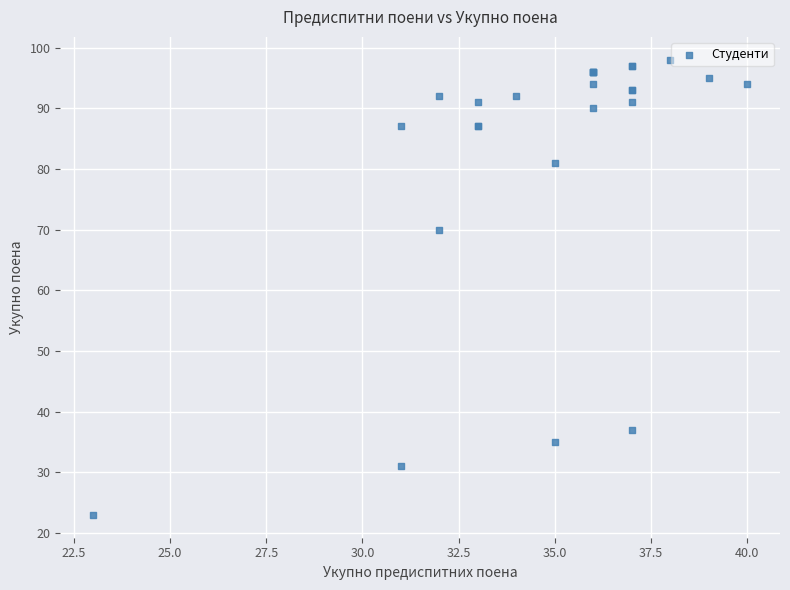

What Y value in the scatter plot is closest to 60?

70